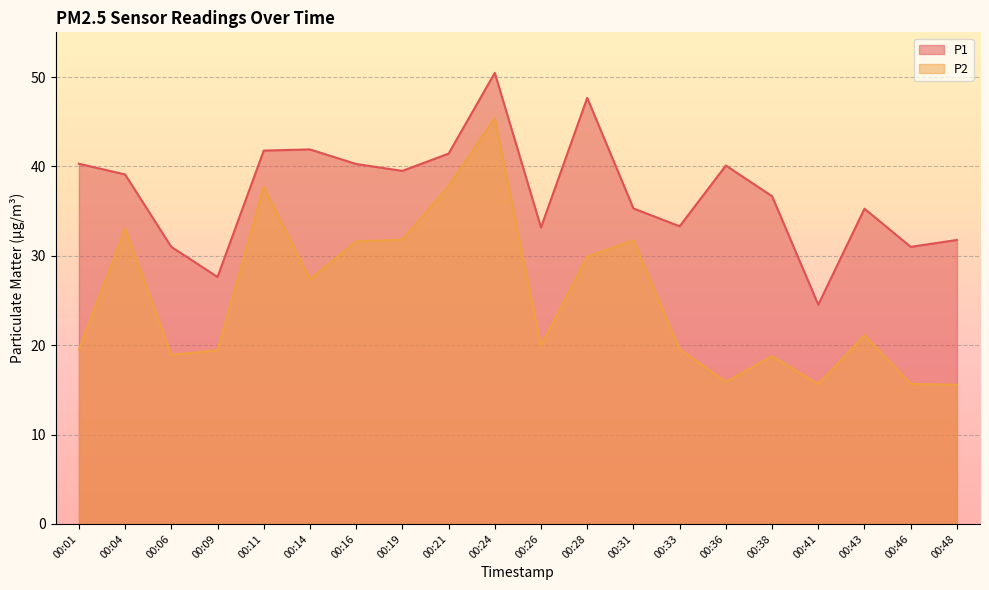

Which has a higher value, 00:26 or 00:46?

00:26